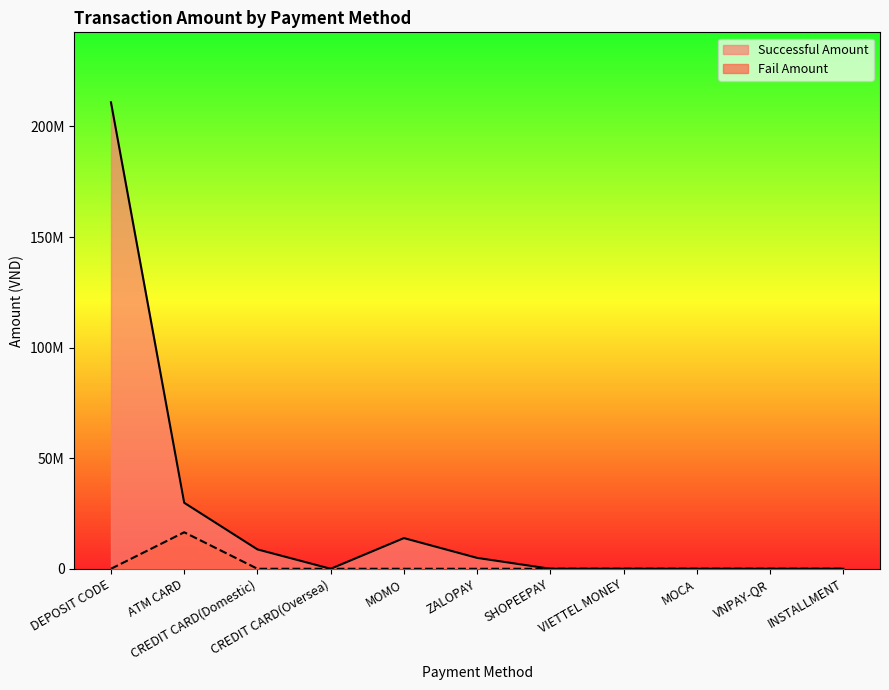

Is it true that Successful Amount equals 5096723 at CREDIT CARD(Domestic)?

False